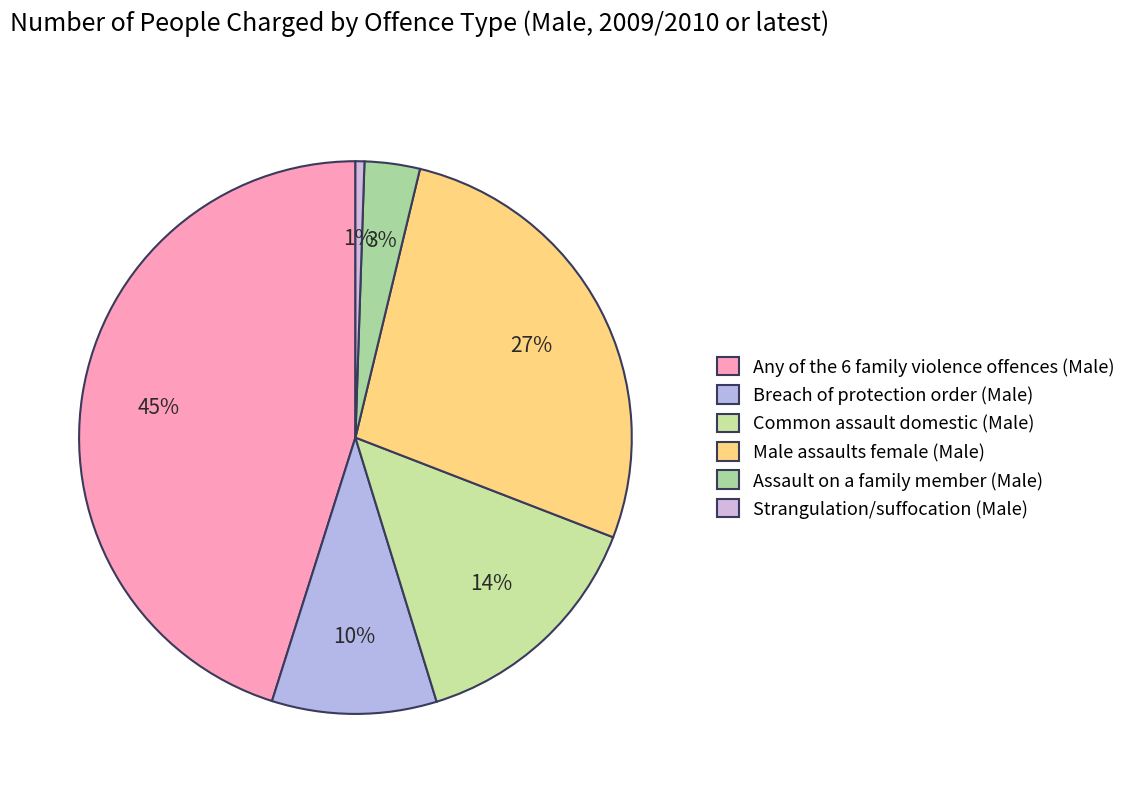

To the nearest percent, what percentage of the pie is Breach of protection order (Male)?

10%